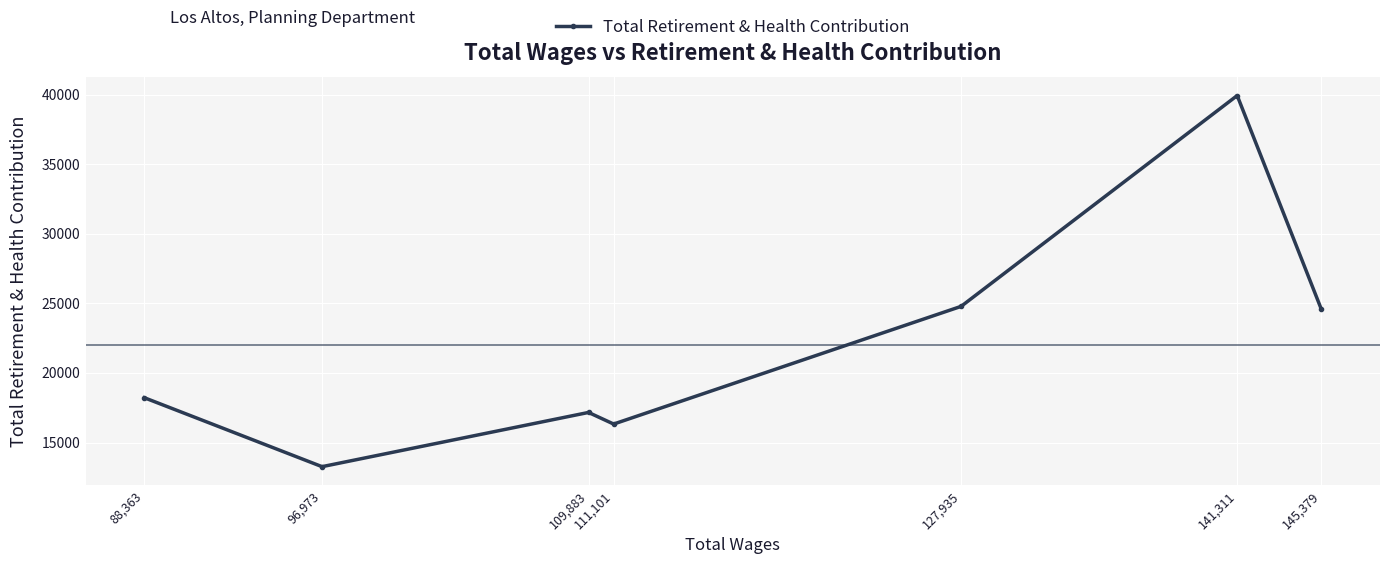

What is the change in value from 111,101 to 145,379?

+8290